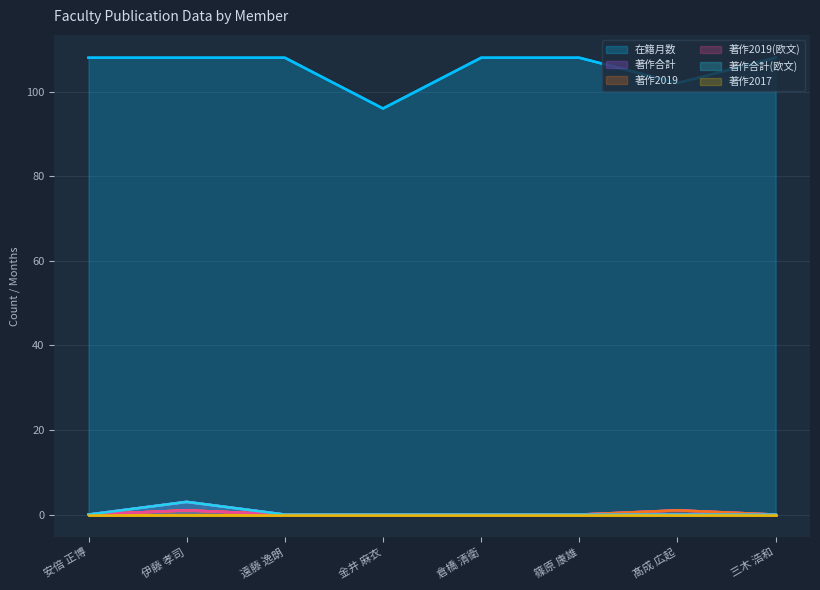

True or false: 著作2019 and 著作合計 intersect in this chart.

False